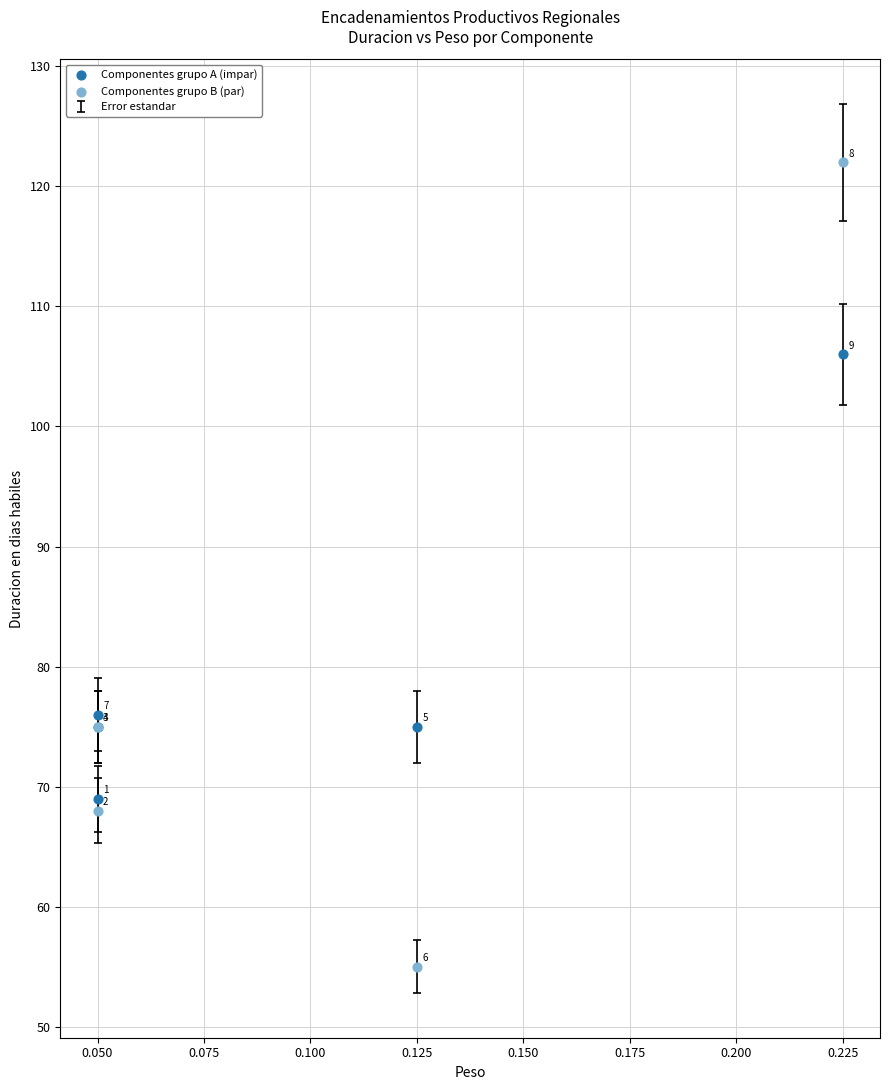

Which series reaches the maximum Y coordinate?

Componentes grupo B (par)